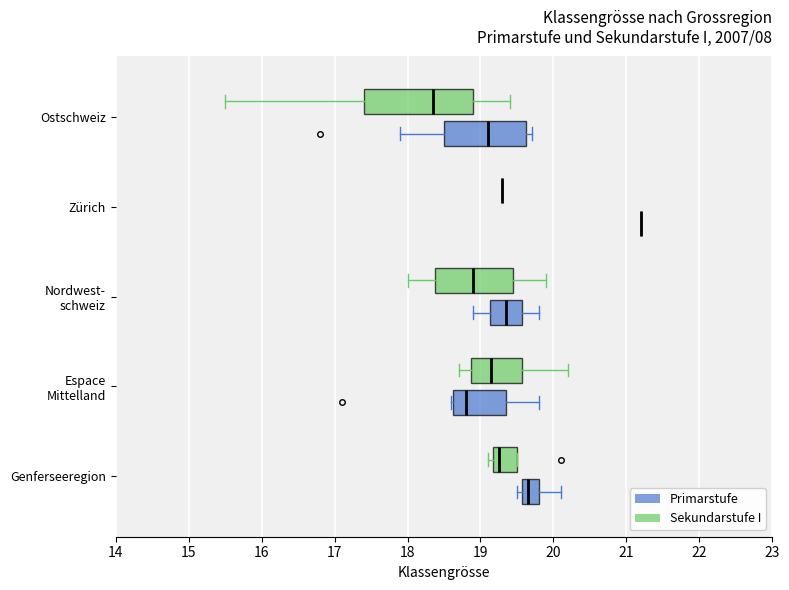

Reading bottom to top, read every box against the x-axis: the position of its median line, the range the box covers, and the ends of its whiskers. The values are not printed on the chart, so give them approximately, as read against the axis.

Genferseeregion (Primarstufe): median 19.7, box 19.6 to 19.8, whiskers 19.5 to 20.1
Genferseeregion (Sekundarstufe I): median 19.3, box 19.2 to 19.5, whiskers 19.1 to 19.5
Espace Mittelland (Primarstufe): median 18.8, box 18.6 to 19.4, whiskers 18.6 to 19.8
Espace Mittelland (Sekundarstufe I): median 19.2, box 18.9 to 19.6, whiskers 18.7 to 20.2
Nordwest- schweiz (Primarstufe): median 19.4, box 19.1 to 19.6, whiskers 18.9 to 19.8
Nordwest- schweiz (Sekundarstufe I): median 18.9, box 18.4 to 19.5, whiskers 18.0 to 19.9
Zürich (Primarstufe): box collapsed to a line at 21.2, whiskers 21.2 to 21.2
Zürich (Sekundarstufe I): box collapsed to a line at 19.3, whiskers 19.3 to 19.3
Ostschweiz (Primarstufe): median 19.1, box 18.5 to 19.6, whiskers 17.9 to 19.7
Ostschweiz (Sekundarstufe I): median 18.4, box 17.4 to 18.9, whiskers 15.5 to 19.4